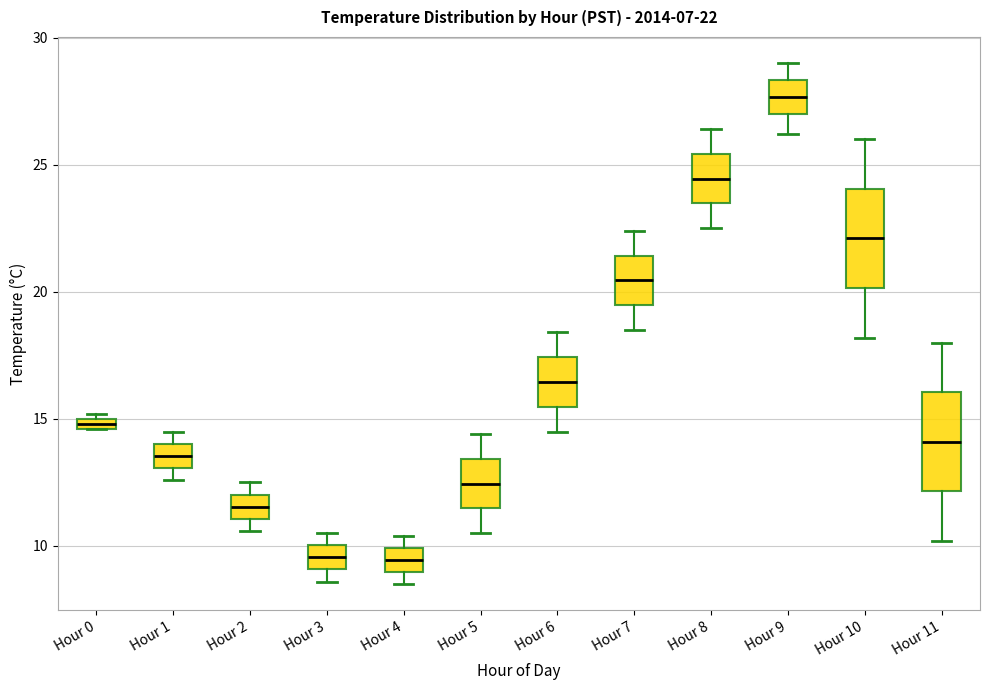

Which box has the highest median line?

Hour 9